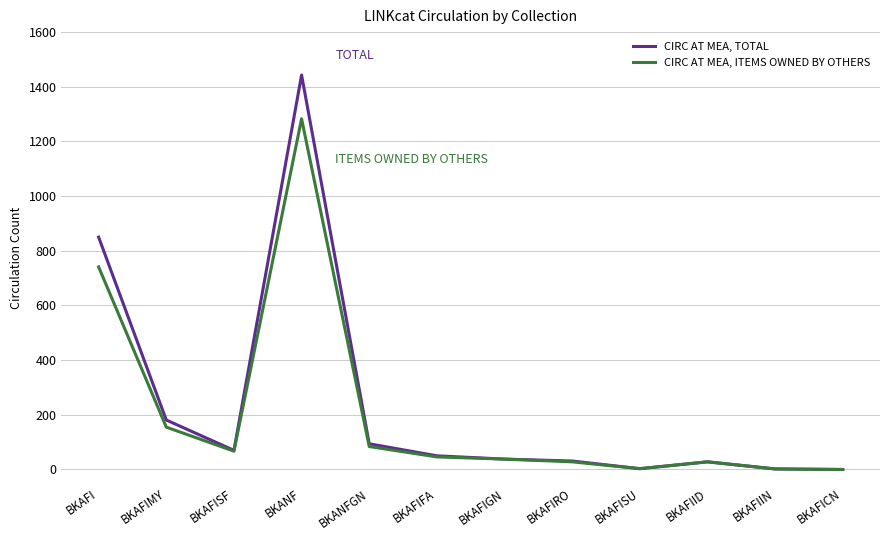

Rank the series by their maximum value, from highest to lowest.

CIRC AT MEA, TOTAL, CIRC AT MEA, ITEMS OWNED BY OTHERS